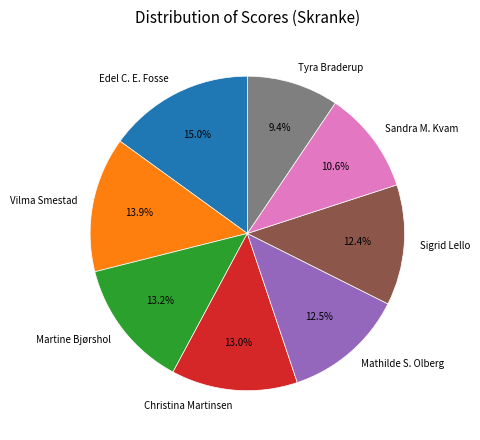

Does any single category account for the majority?

No